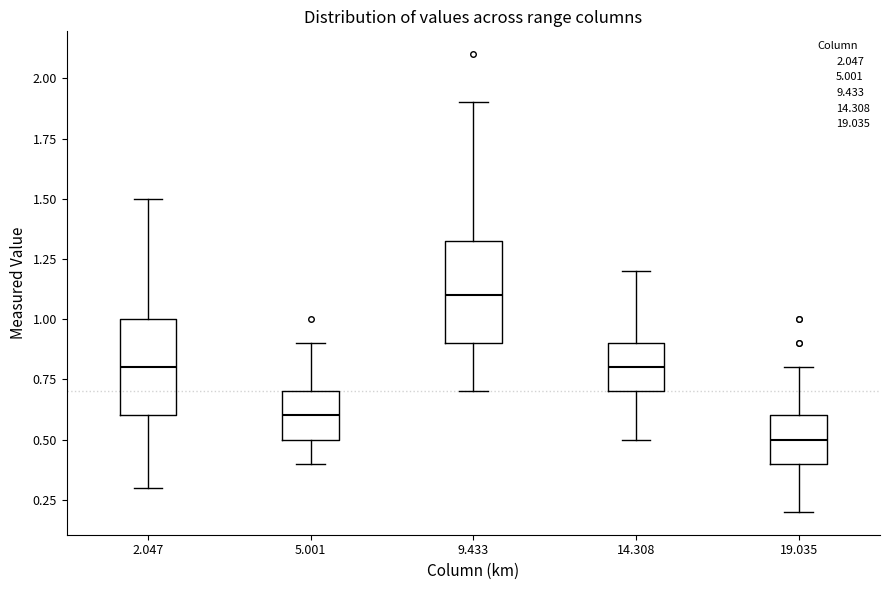

Reading left to right, transcribe this box plot: for each box, give where its median line is, the range the box spans, and where its two whiskers end, as read against the y-axis. The values are not printed on the chart, so give them approximately, as read against the axis.

2.047: median 0.80, box 0.60 to 1.00, whiskers 0.30 to 1.50
5.001: median 0.60, box 0.50 to 0.70, whiskers 0.40 to 0.90
9.433: median 1.10, box 0.90 to 1.35, whiskers 0.70 to 1.90
14.308: median 0.80, box 0.70 to 0.90, whiskers 0.50 to 1.20
19.035: median 0.50, box 0.40 to 0.60, whiskers 0.20 to 0.80